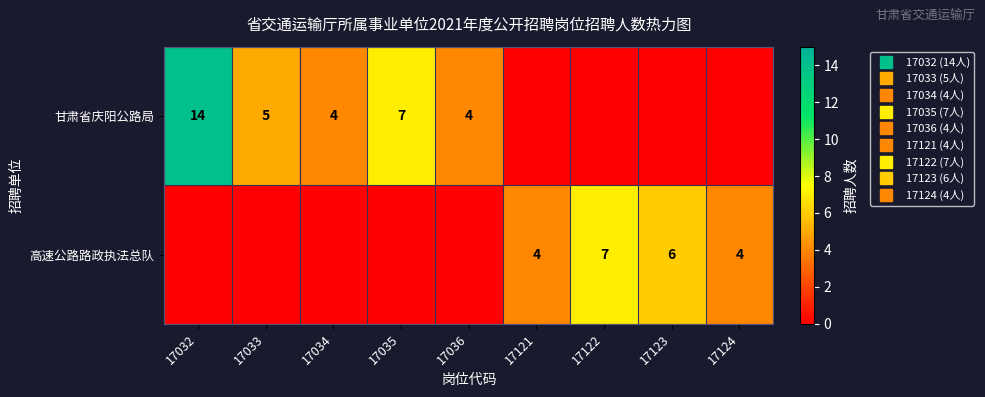

What is the total value across all series at 17032?

14